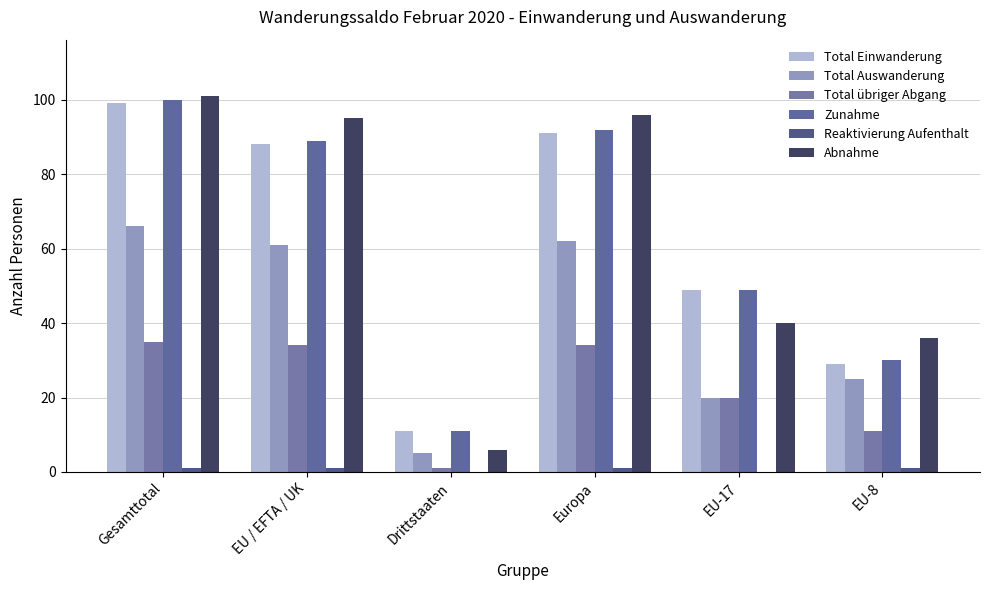

What is the label of the 1st bar from the right?

EU-8